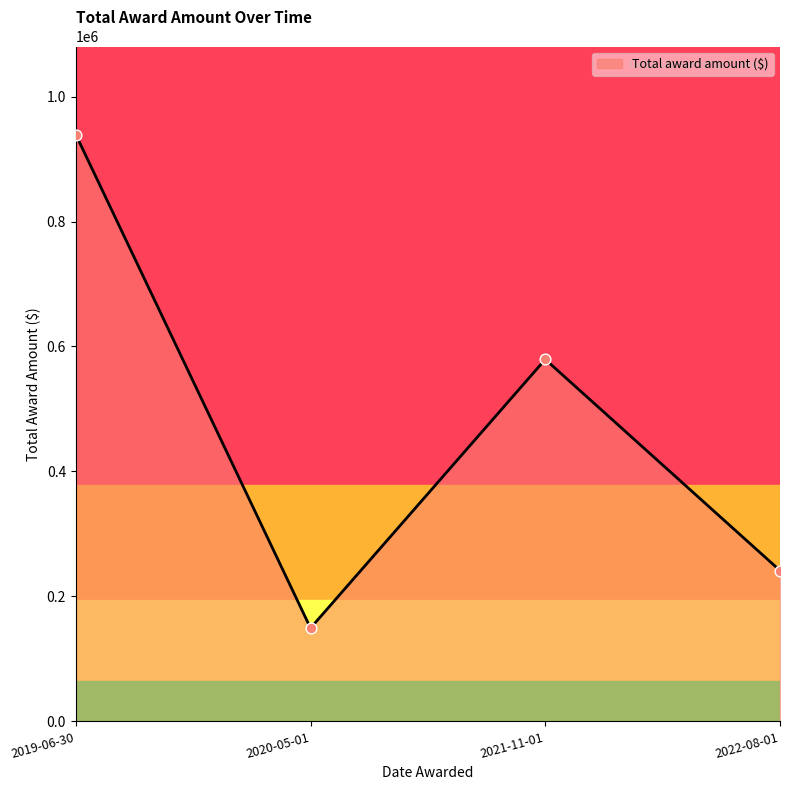

What is the ratio of the value at 2022-08-01 to the value at 2020-05-01?

1.6